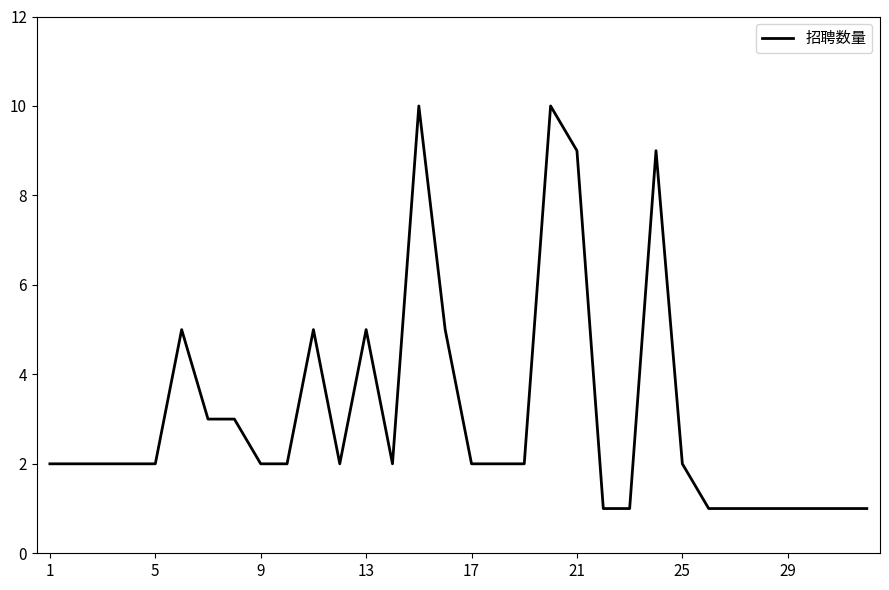

What is the greatest value displayed?

10